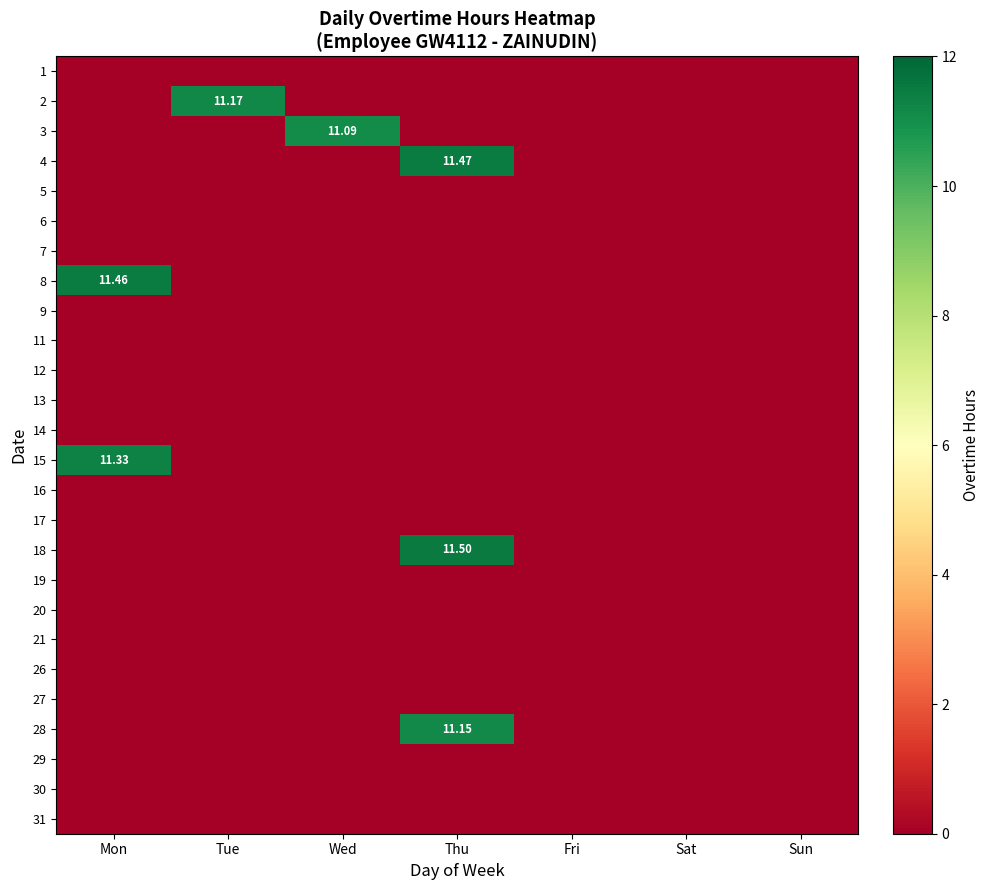

Is the value of row_14 at Tue greater than the value of row_13 at Fri?

No